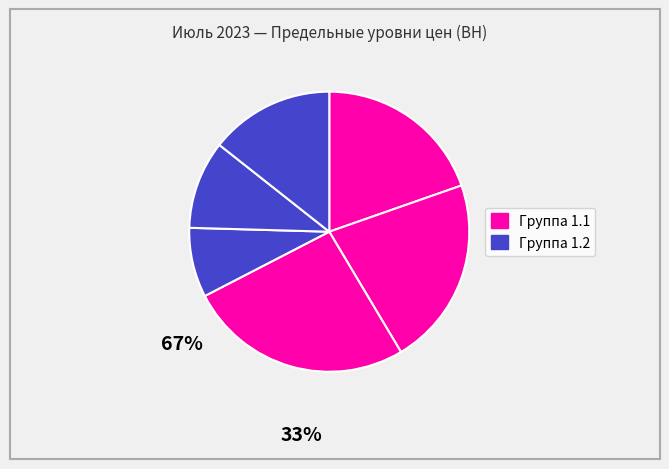

How many segments does this pie chart have?

6